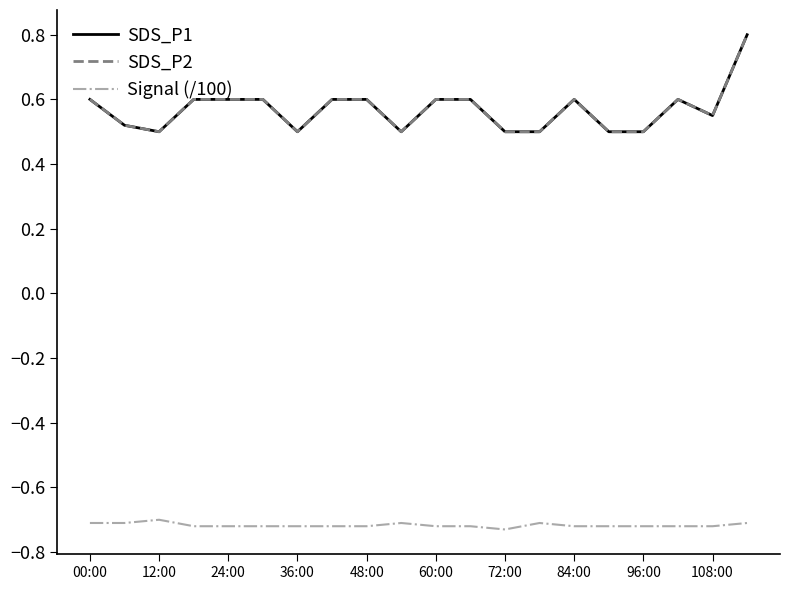

What is the sum of all SDS_P1 values?

11.4